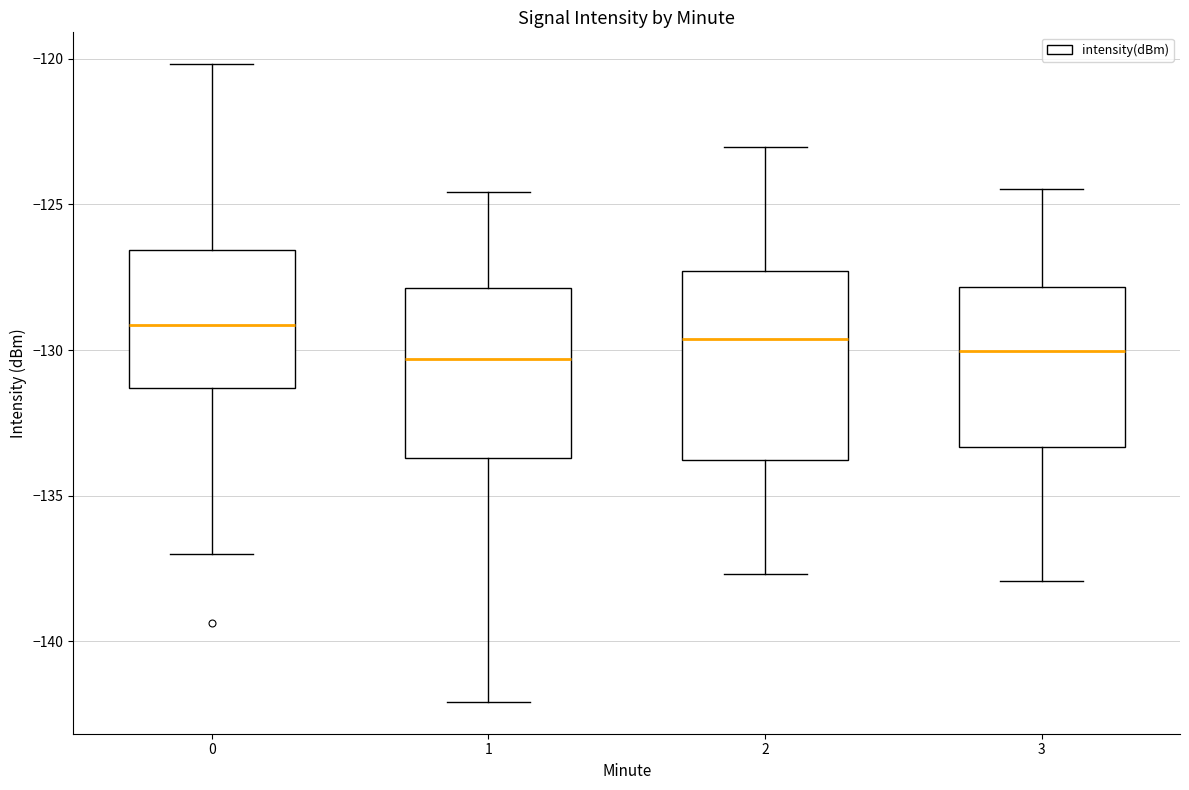

Comparing the boxes themselves (not the whiskers), which one is the tallest?

2